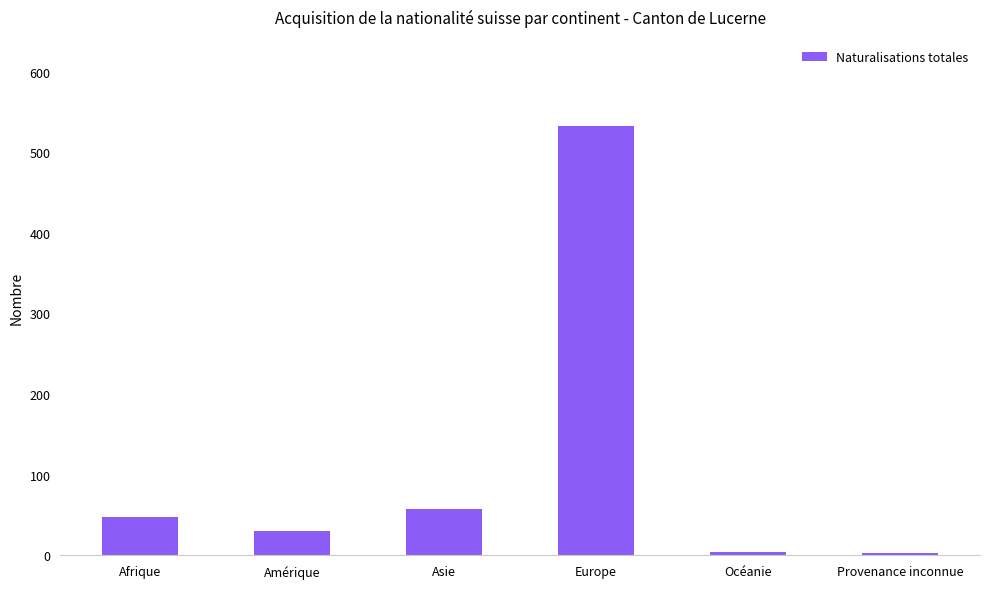

What is the label of the 5th bar from the right?

Amérique